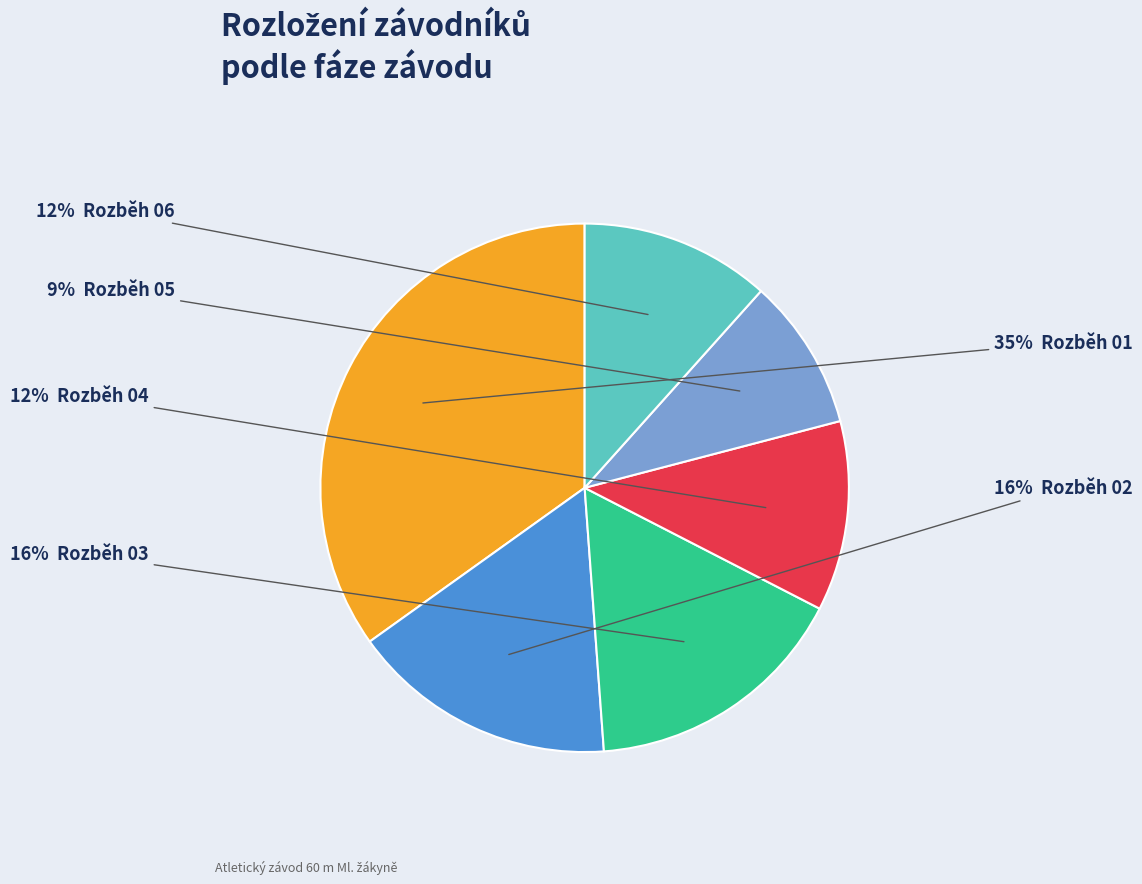

Is there any slice that represents more than half of the pie?

No